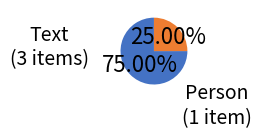

Is there any slice that represents more than half of the pie?

Yes